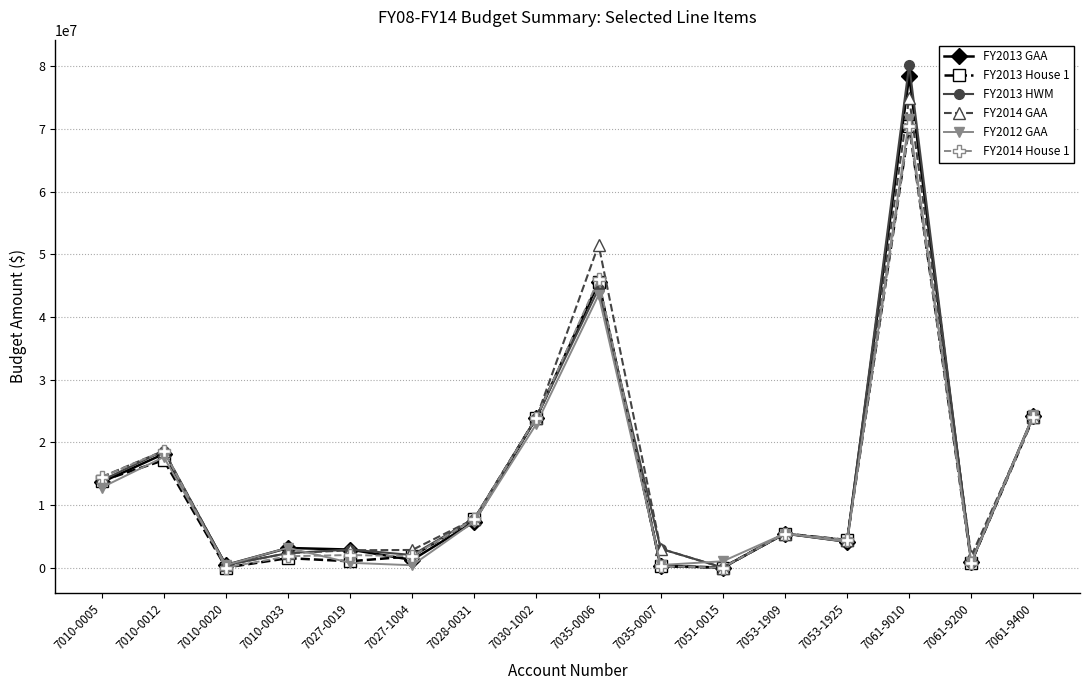

What is the label of the 9th point from the right?

7030-1002